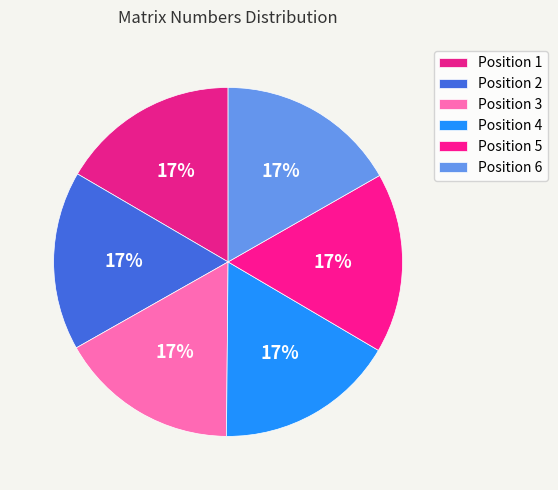

How many slices are in this pie chart?

6